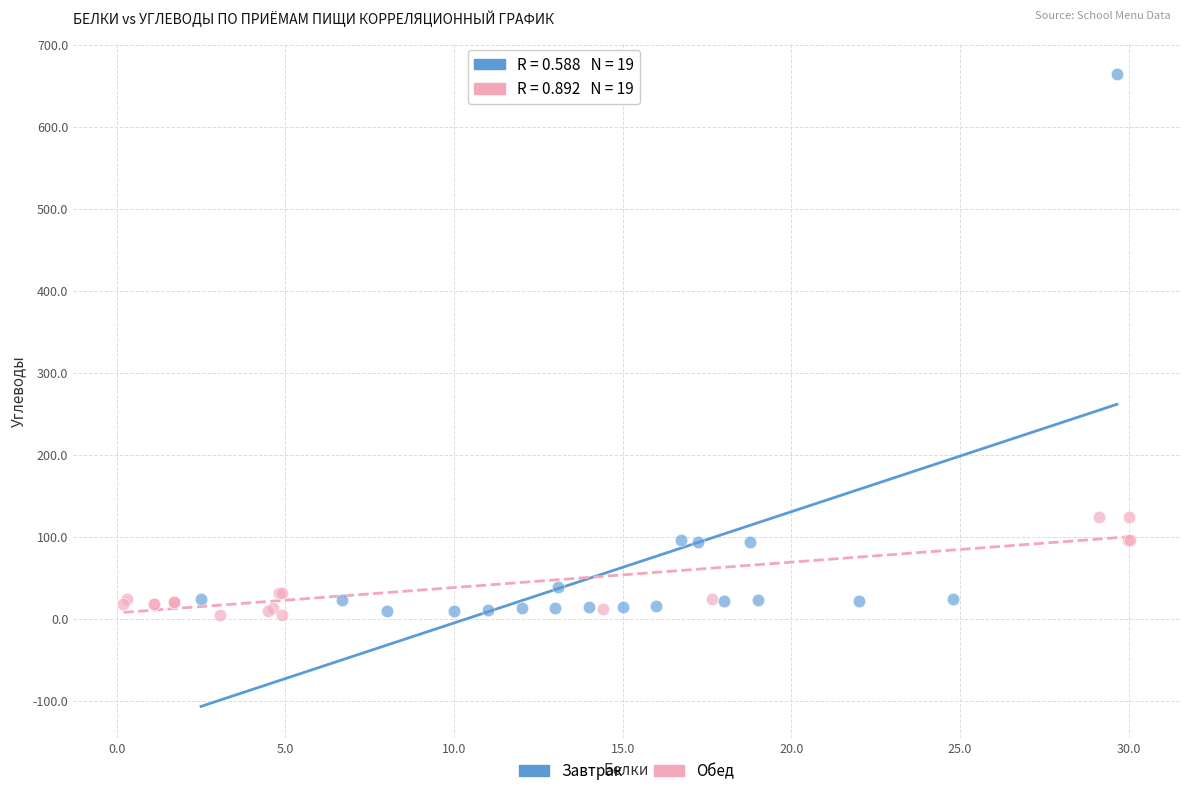

Which series has the widest spread of Y values?

Завтрак